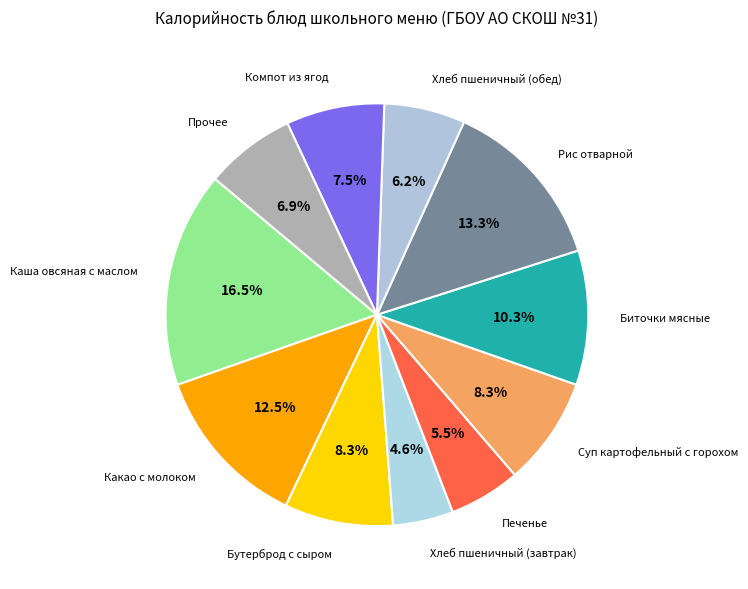

Count the number of slices in the pie.

11